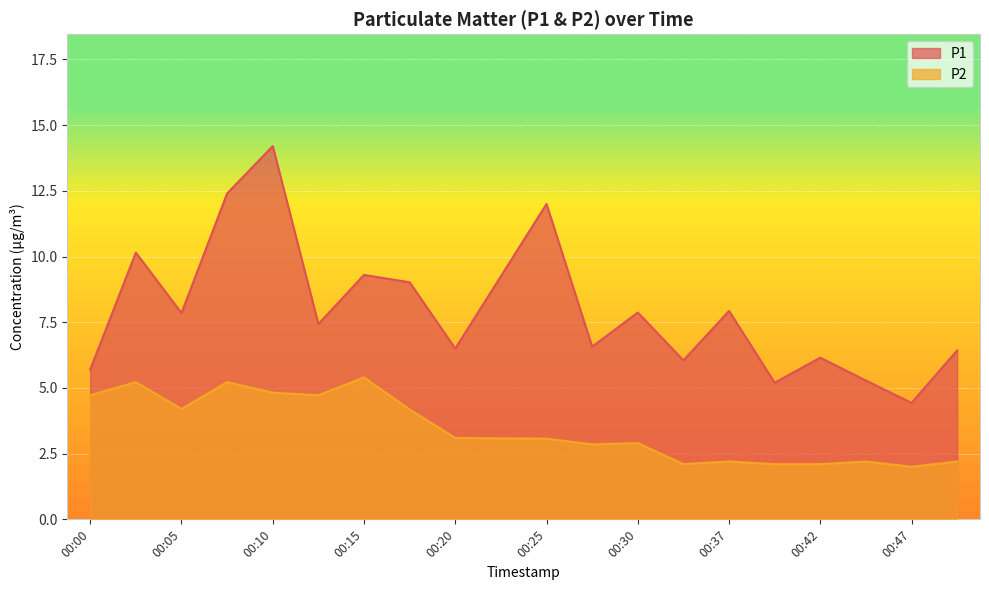

True or false: P2 and P1 intersect in this chart.

False